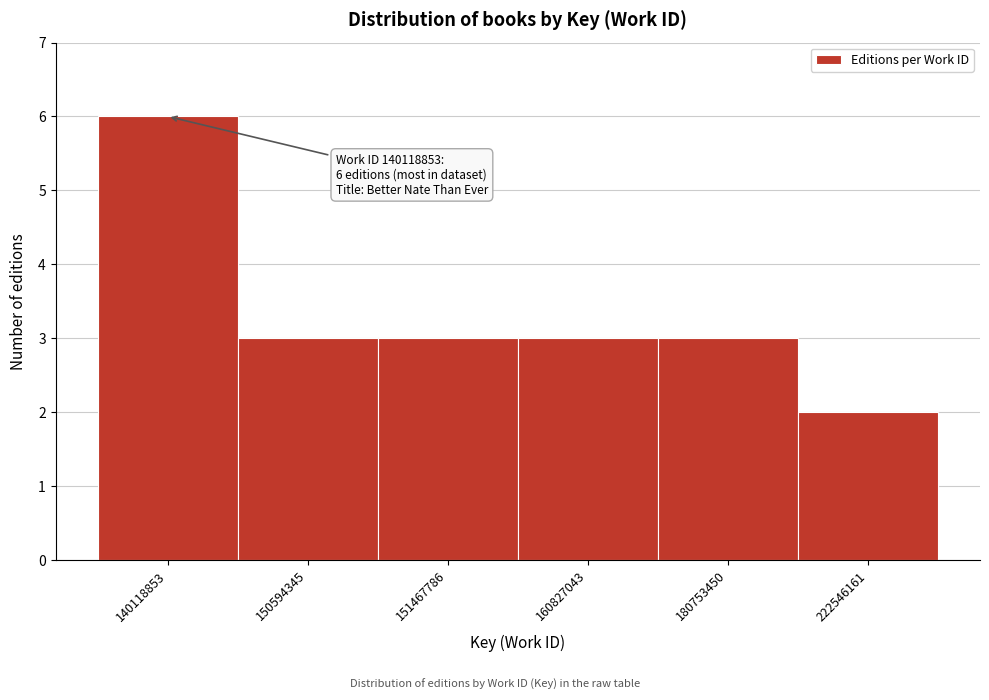

Reading left to right, extract all data points from this chart.

140118853=6	150594345=3	151467786=3	160827043=3	180753450=3	222546161=2